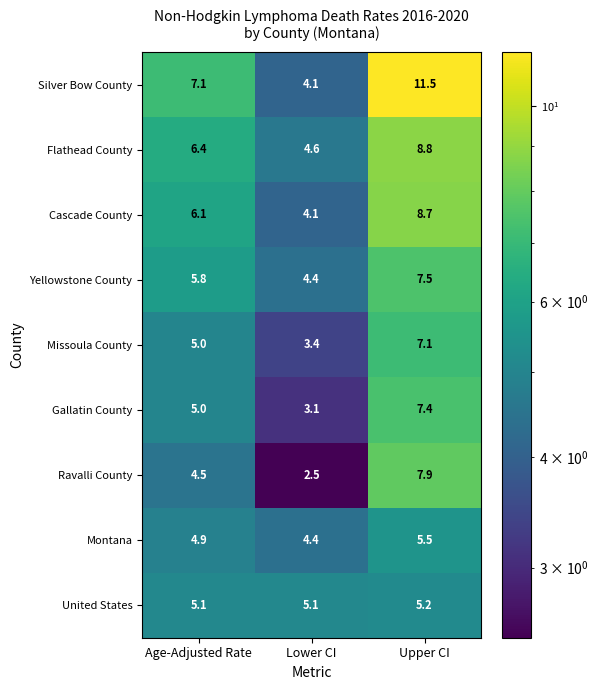

Count the number of categories in the chart.

3